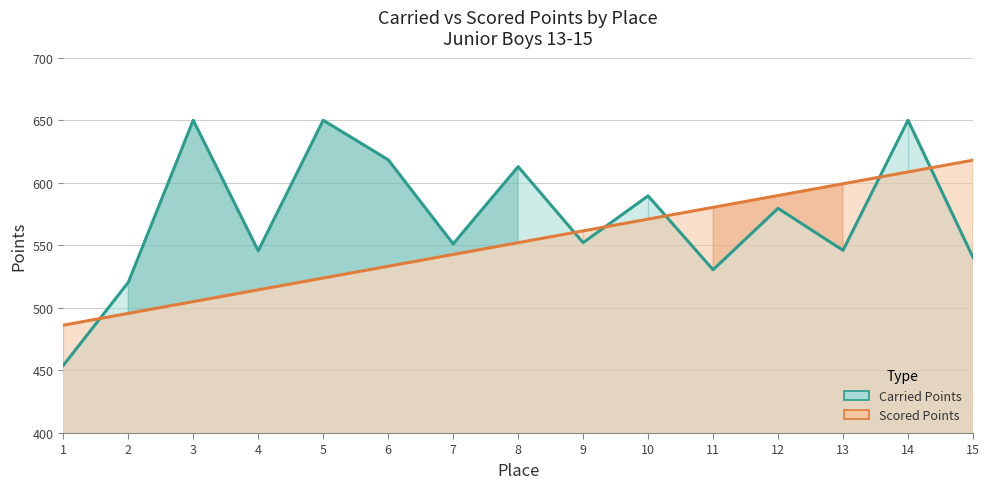

The Scored Points series shows 580.4 at 11. True or false?

True